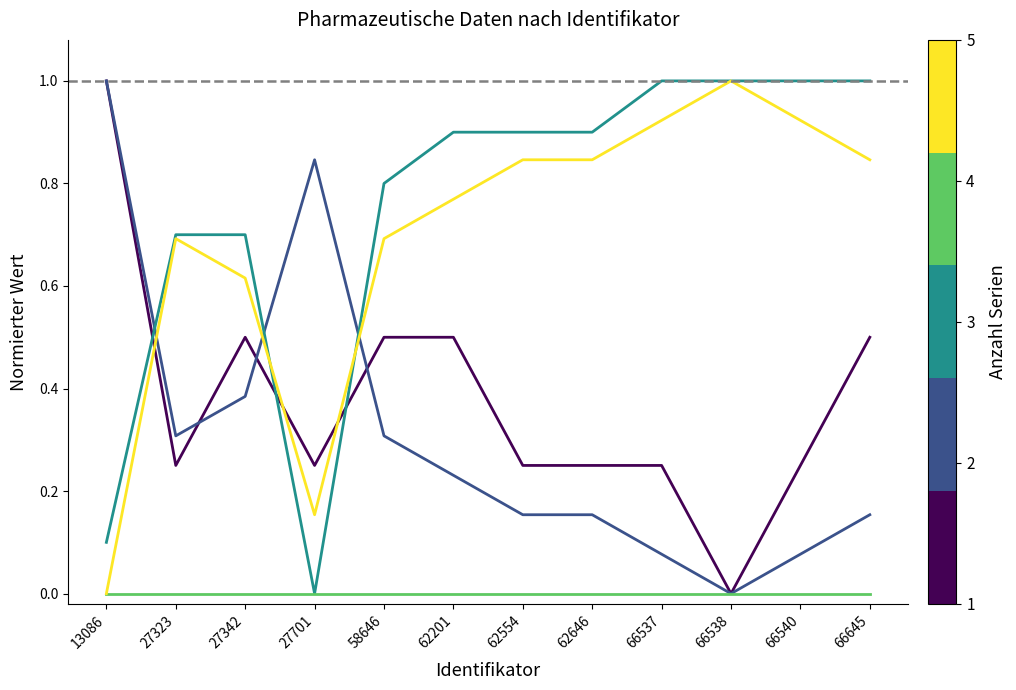

What is the difference between the highest and lowest values at 27323?

0.7